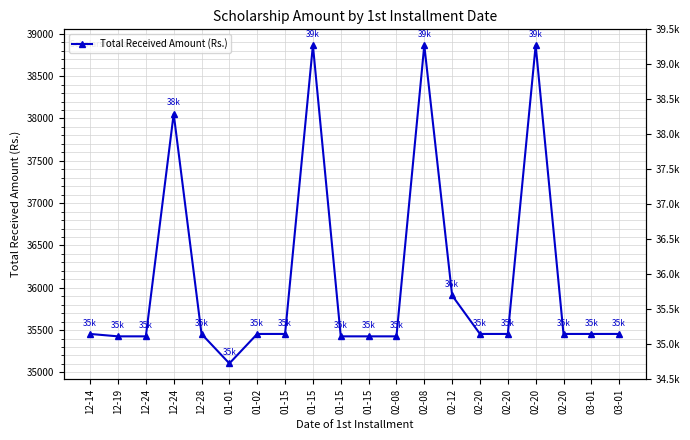

How many lines are shown in the chart?

1